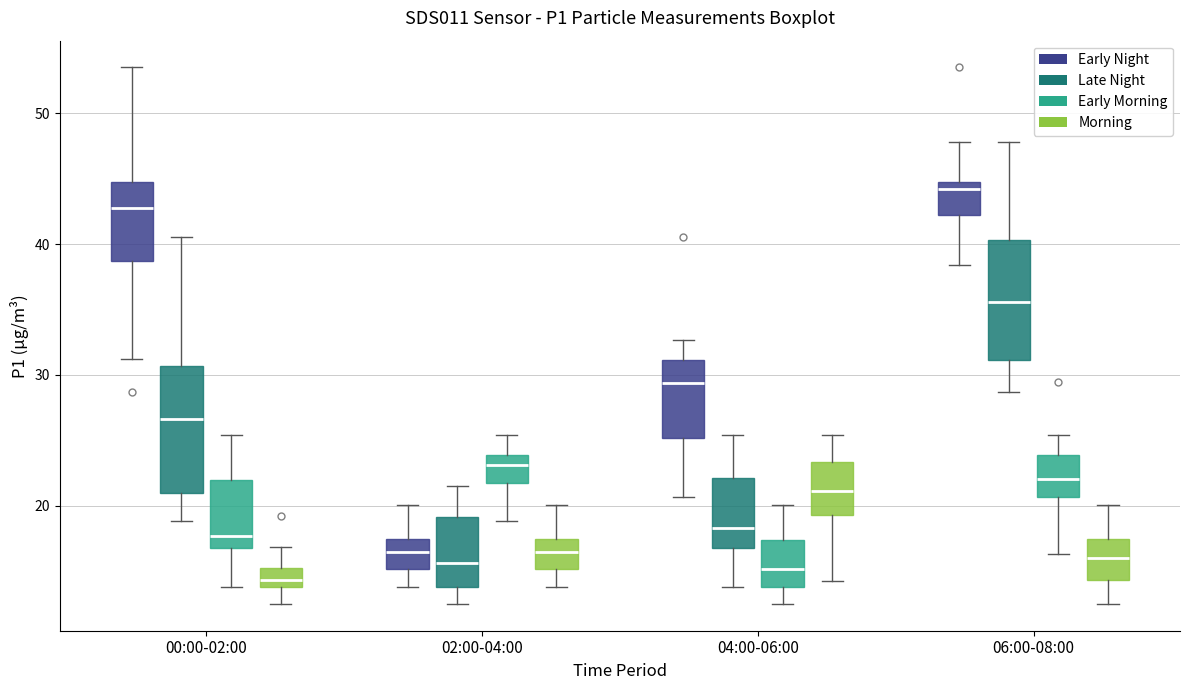

Which box's median line is the highest?

06:00-08:00 (Early Night)